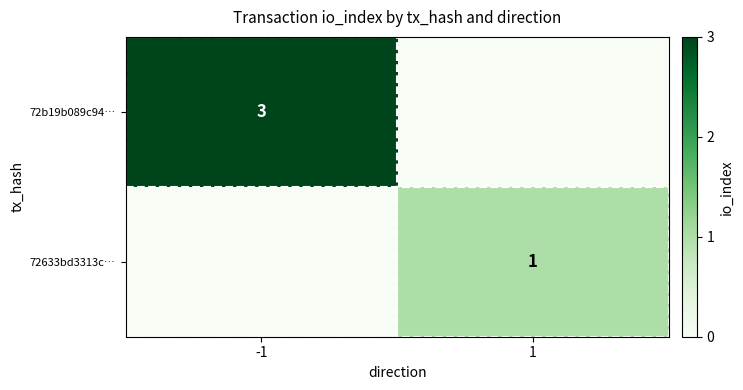

Is it true that 72b19b089c94… equals 1 at -1?

False